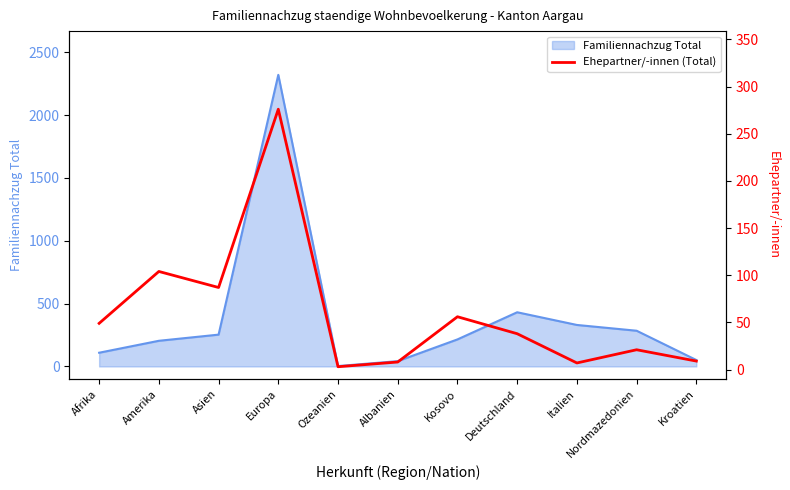

True or false: Familiennachzug Total has a value of 558 at Italien.

False